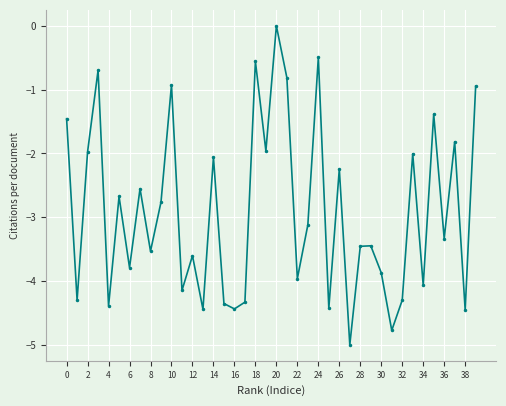

True or false: the data has more than 0 interior local peaks.

True